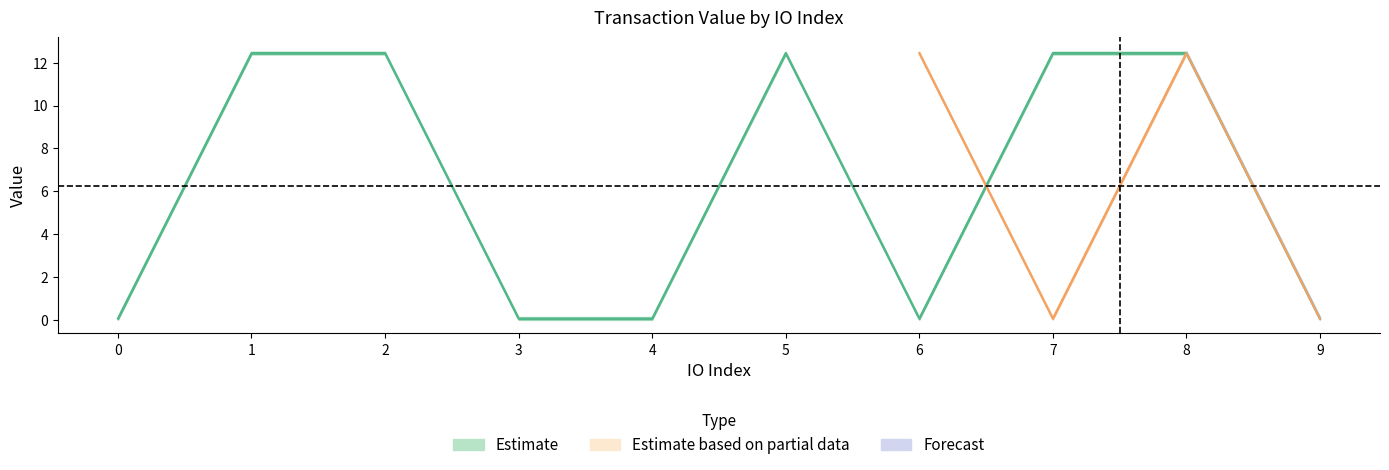

What is the change in value from 0 to 2?

+12.4